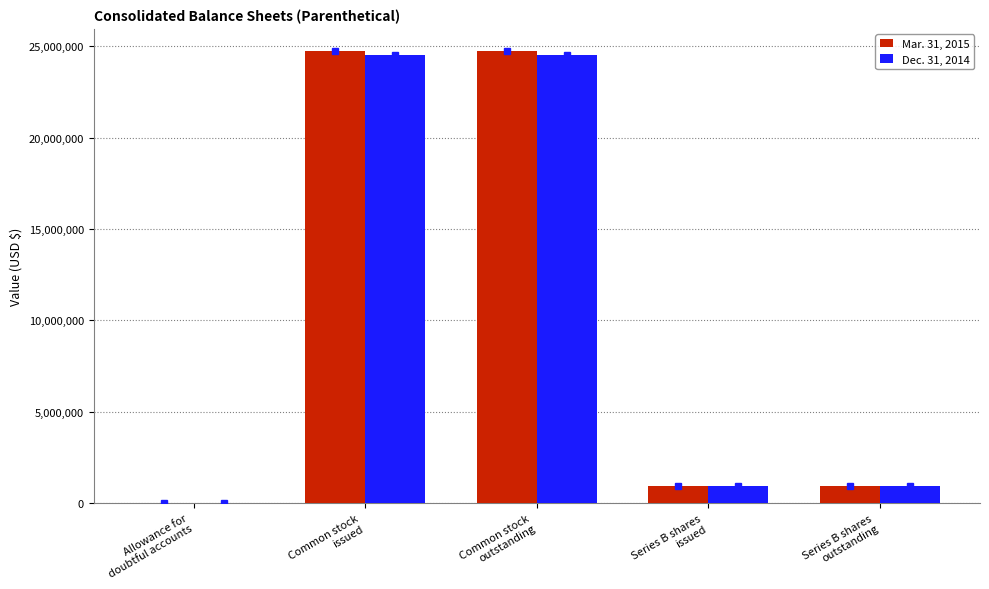

Are the bars grouped side by side (vs. stacked)?

Yes